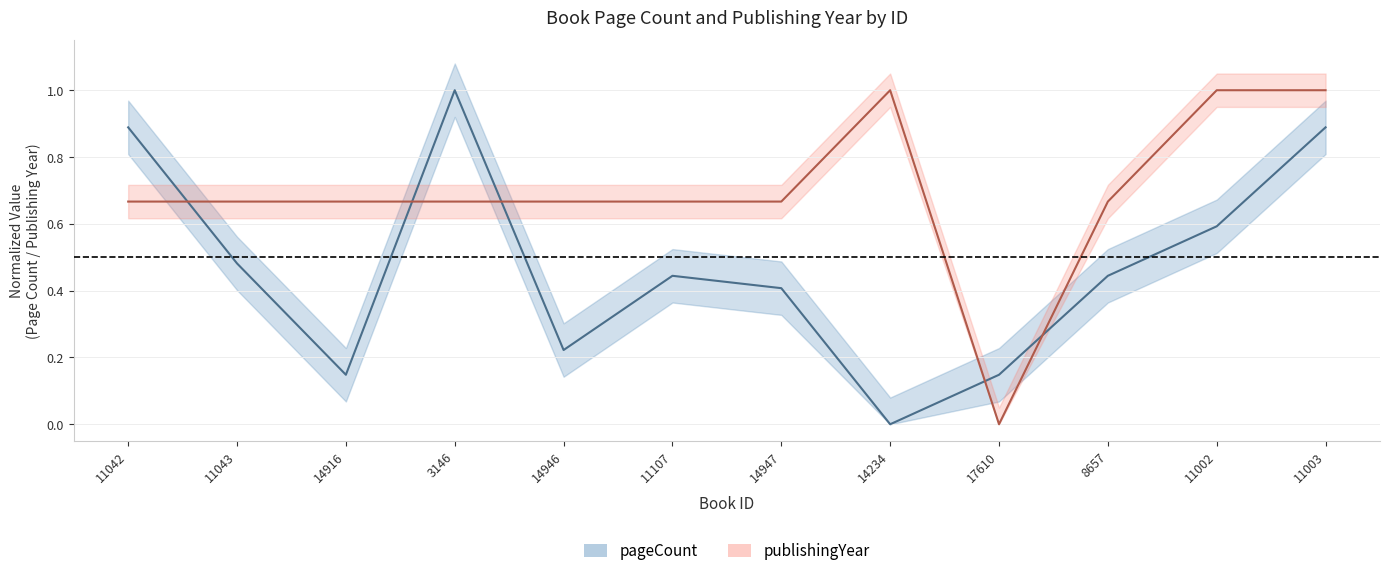

Reading right to left, extract all data points from this chart.

pageCount: 11003=0.9	11002=0.6	8657=0.4	17610=0.1	14234=0.0	14947=0.4	11107=0.4	14946=0.2	3146=1.0	14916=0.1	11043=0.5	11042=0.9
publishingYear: 11003=1.0	11002=1.0	8657=0.7	17610=0.0	14234=1.0	14947=0.7	11107=0.7	14946=0.7	3146=0.7	14916=0.7	11043=0.7	11042=0.7